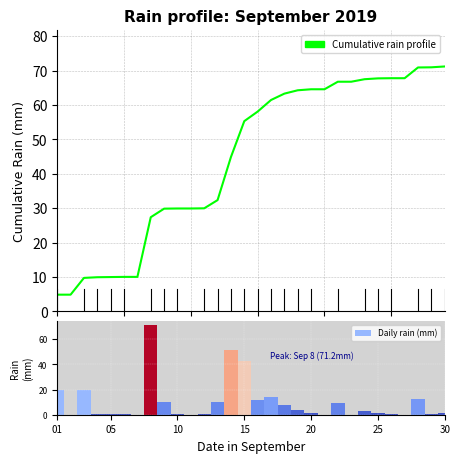

What is the sum of all Daily rain (mm) values?

292.2